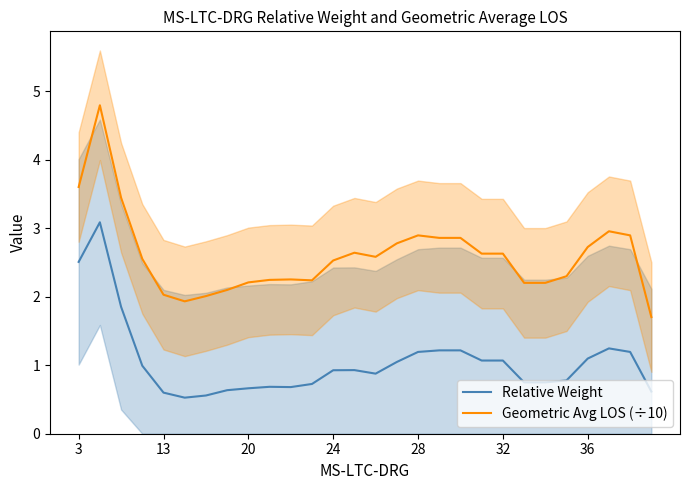

What is the lowest value of the Geometric Avg LOS (÷10) series?

1.7